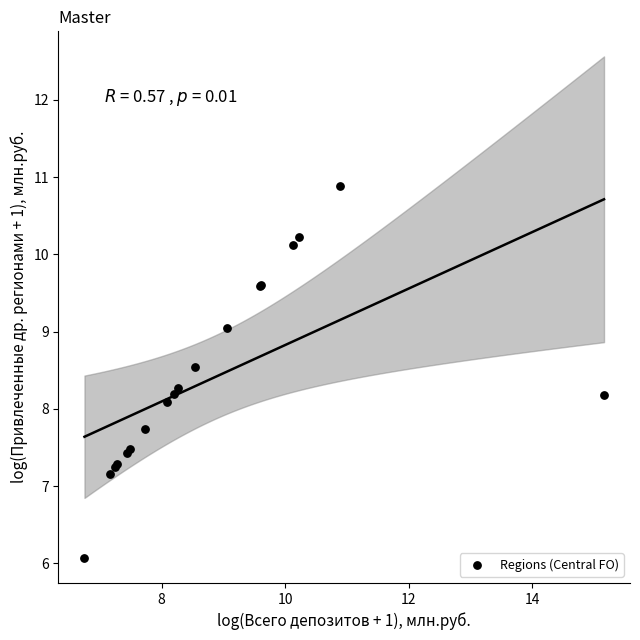

What Y value in the scatter plot is closest to 8?

8.1